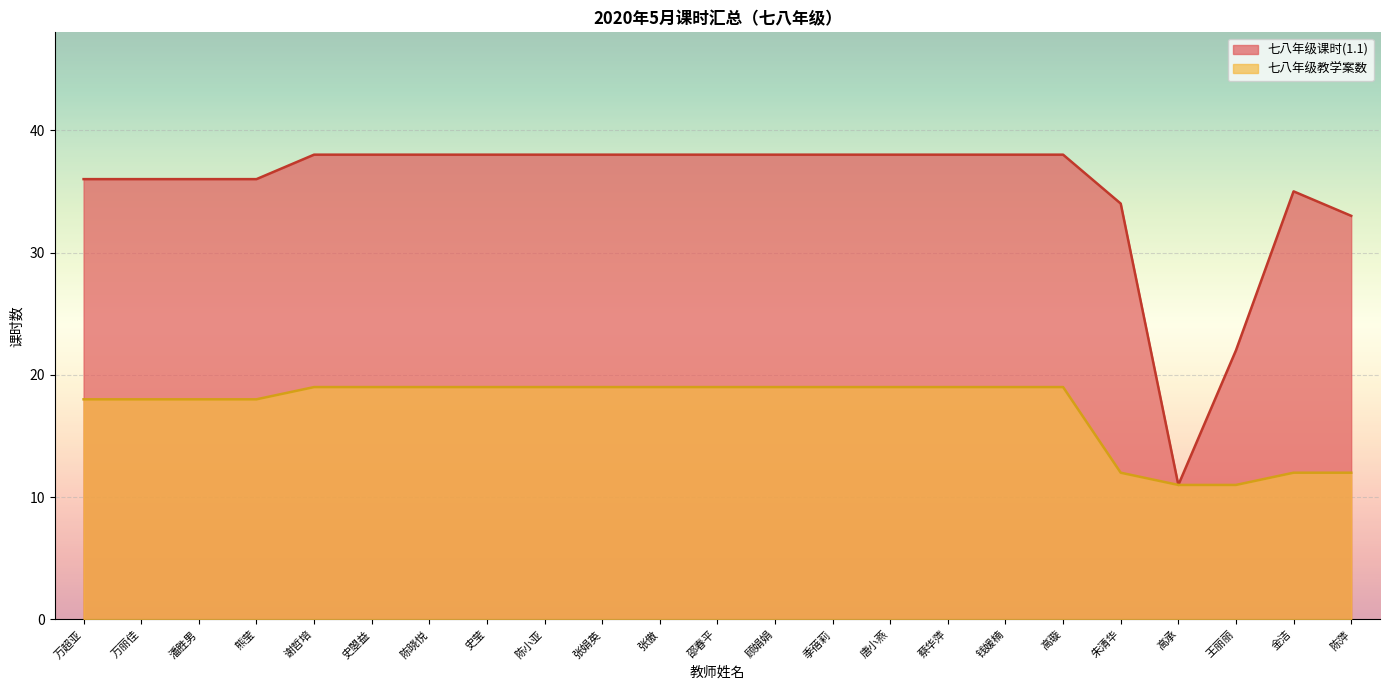

What is the label of the 13th point from the right?

张傲